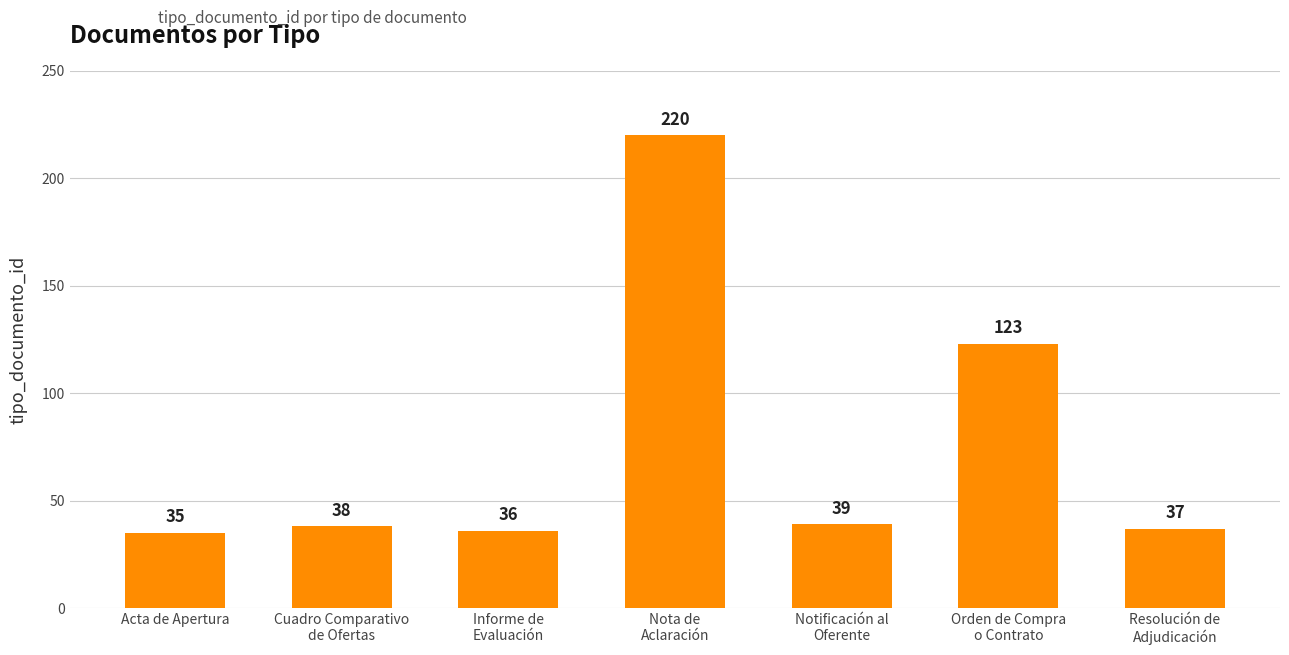

Rank the categories by value from lowest to highest.

Acta de Apertura, Informe de
Evaluación, Resolución de
Adjudicación, Cuadro Comparativo
de Ofertas, Notificación al
Oferente, Orden de Compra
o Contrato, Nota de
Aclaración